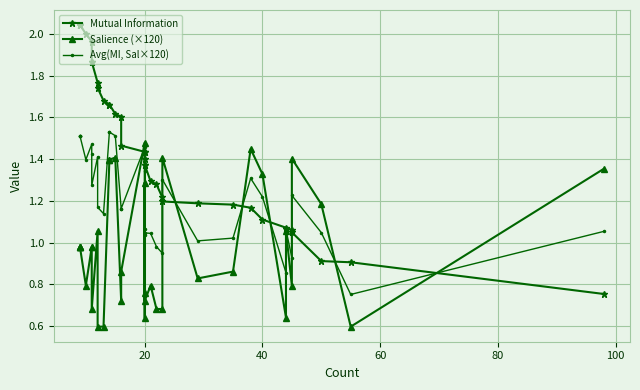

After their last crossing, which series has the higher values: Avg(MI, Sal×120) or Mutual Information?

Avg(MI, Sal×120)